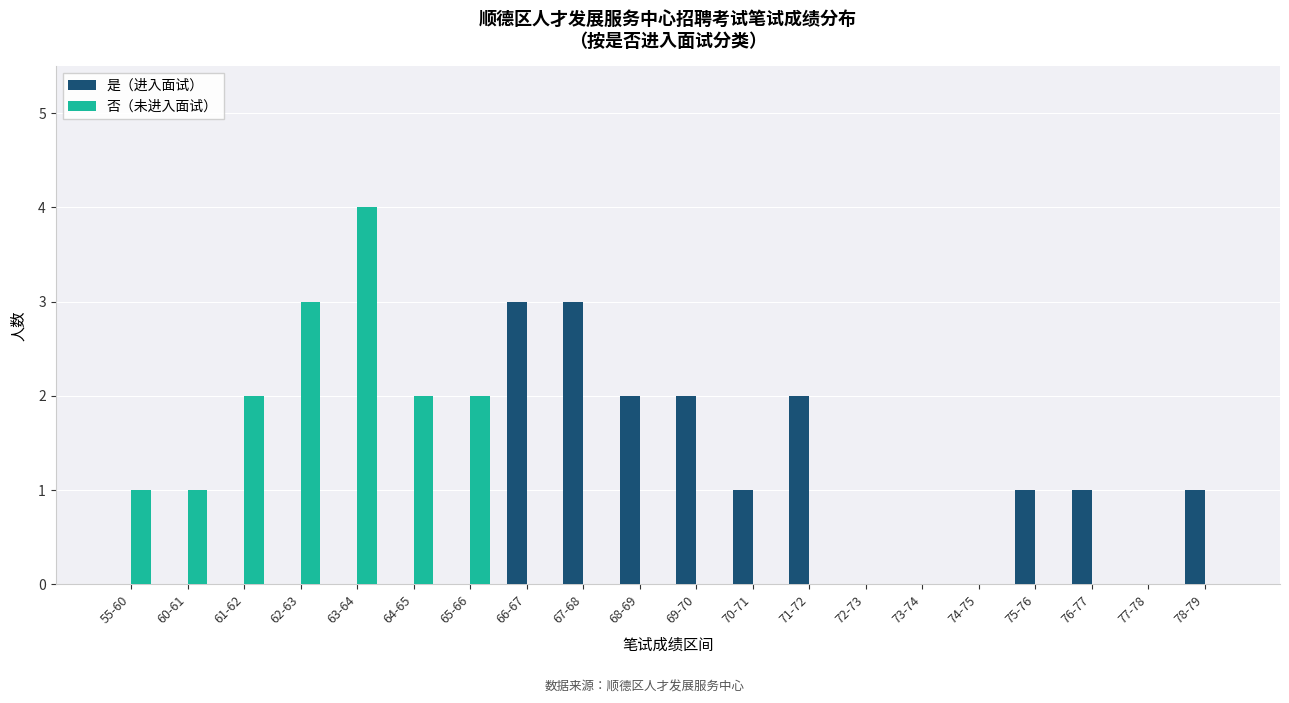

What is the average value of the 是（进入面试） series?

1